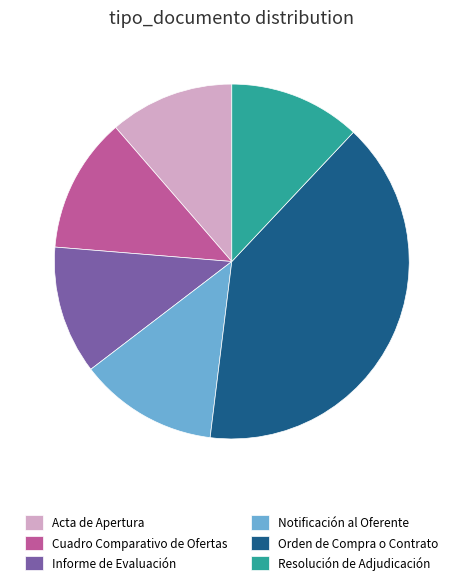

Do Cuadro Comparativo de Ofertas and Orden de Compra o Contrato together represent more than half of the pie?

Yes